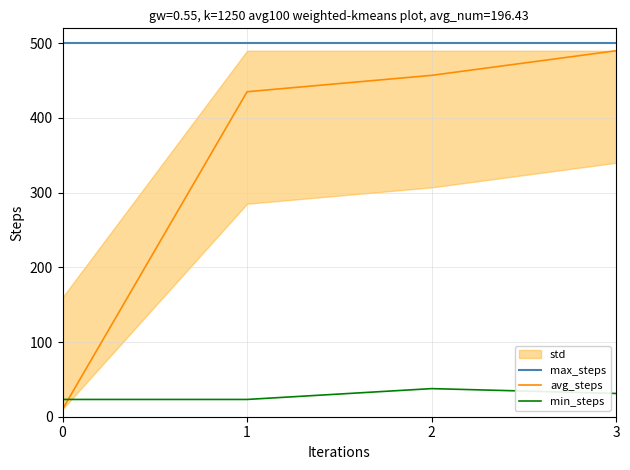

The max_steps series shows 286.6 at 3. True or false?

False